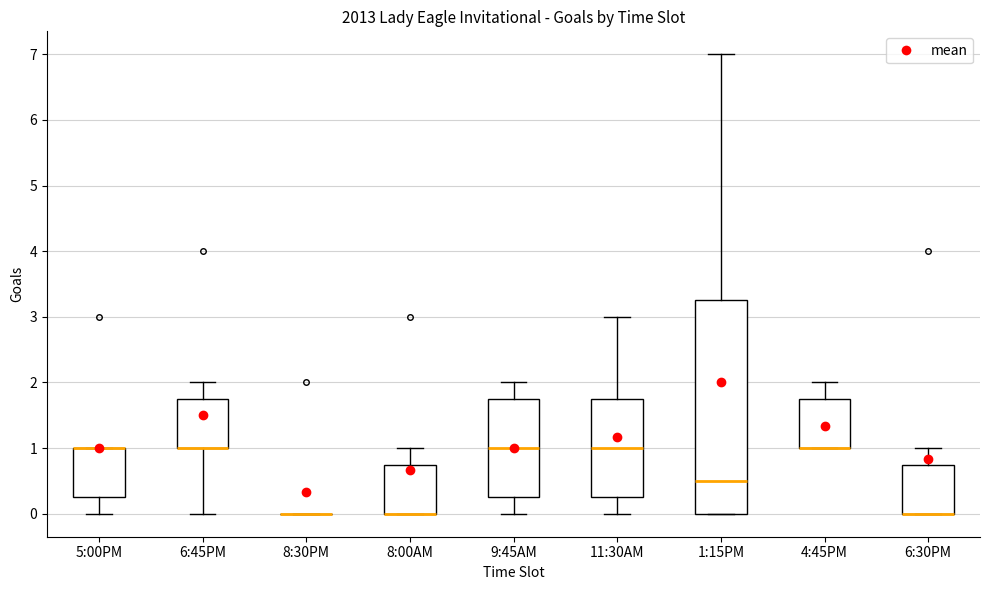

Reading left to right, transcribe this box plot: for each box, give where its median line is, the range the box spans, and where its two whiskers end, as read against the y-axis. The values are not printed on the chart, so give them approximately, as read against the axis.

5:00PM: median 1.0 (drawn on the box's upper edge), box 0.3 to 1.0, whiskers 0.0 to 1.0
6:45PM: median 1.0 (drawn on the box's lower edge), box 1.0 to 1.8, whiskers 0.0 to 2.0
8:30PM: box collapsed to a line at 0.0, whiskers 0.0 to 0.0
8:00AM: median 0.0 (drawn on the box's lower edge), box 0.0 to 0.8, whiskers 0.0 to 1.0
9:45AM: median 1.0, box 0.3 to 1.8, whiskers 0.0 to 2.0
11:30AM: median 1.0, box 0.3 to 1.8, whiskers 0.0 to 3.0
1:15PM: median 0.5, box 0.0 to 3.3, whiskers 0.0 to 7.0
4:45PM: median 1.0 (drawn on the box's lower edge), box 1.0 to 1.8, whiskers 1.0 to 2.0
6:30PM: median 0.0 (drawn on the box's lower edge), box 0.0 to 0.8, whiskers 0.0 to 1.0